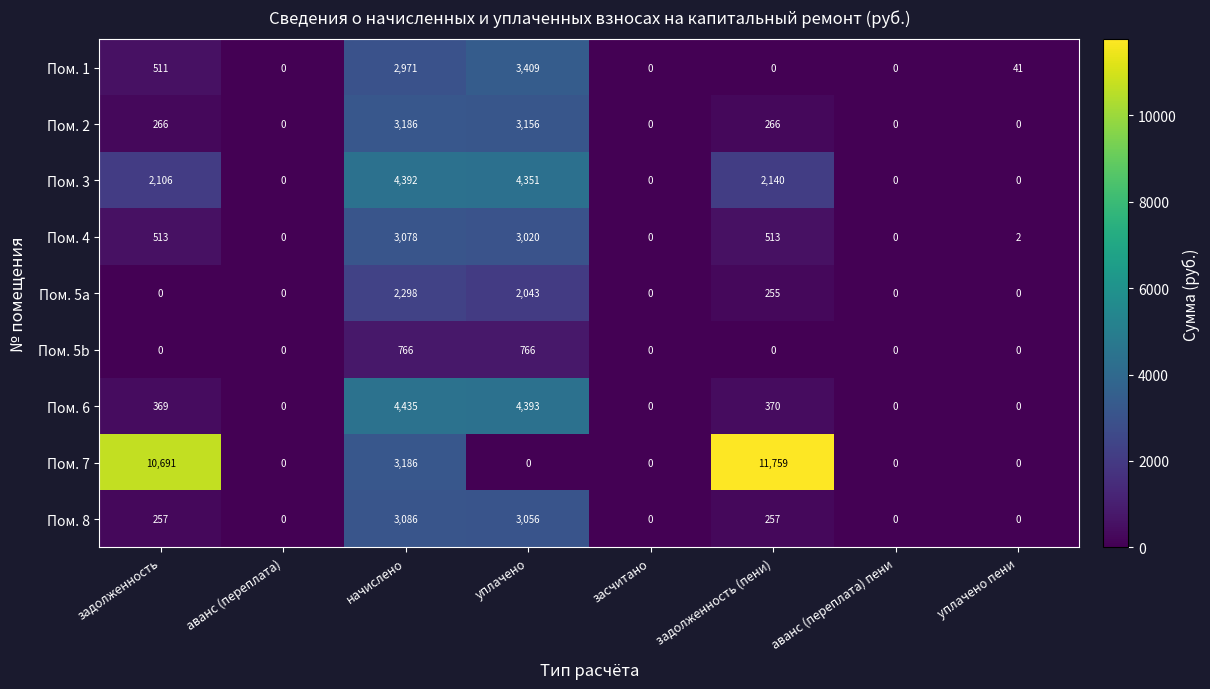

Which series has the largest total across all categories?

Пом. 7